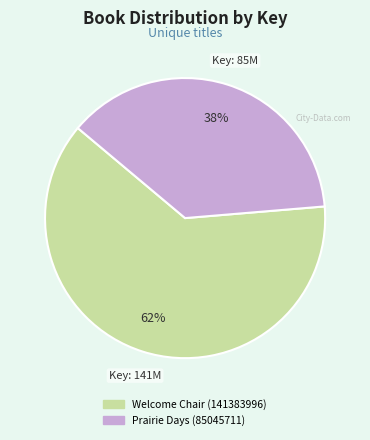

How many segments does this pie chart have?

2